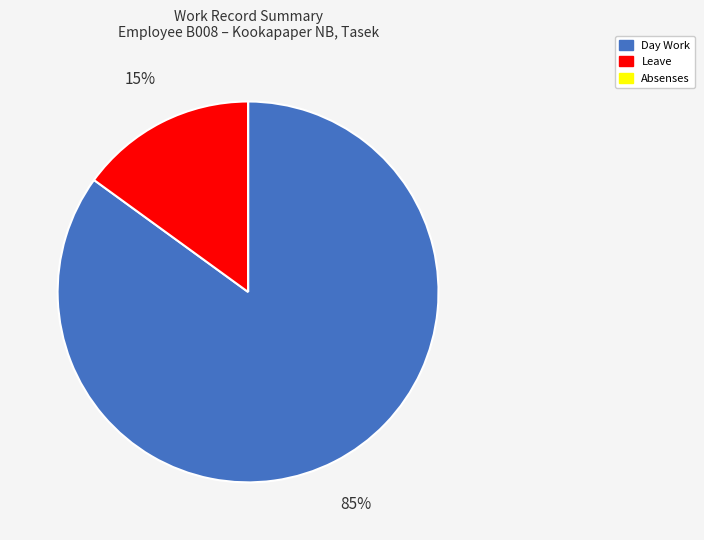

True or false: Day Work accounts for 85% of the total.

True